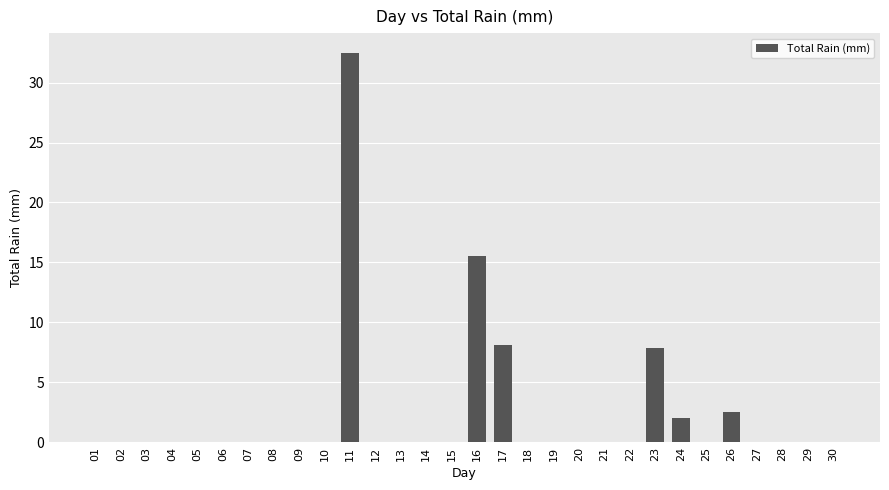

Where is the data nearest to the value 16?

16